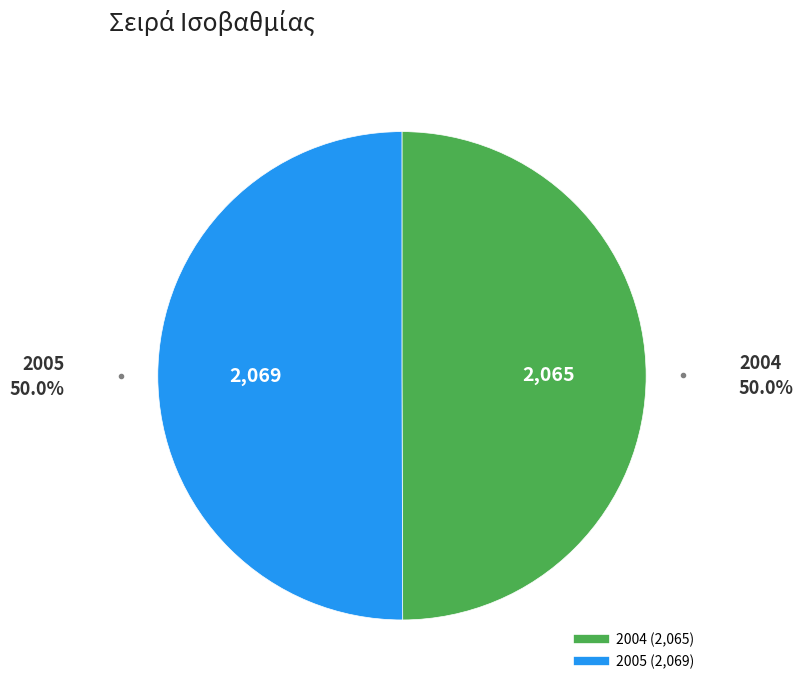

Approximately how many times larger is the value at 2005 compared to 2004?

1.0